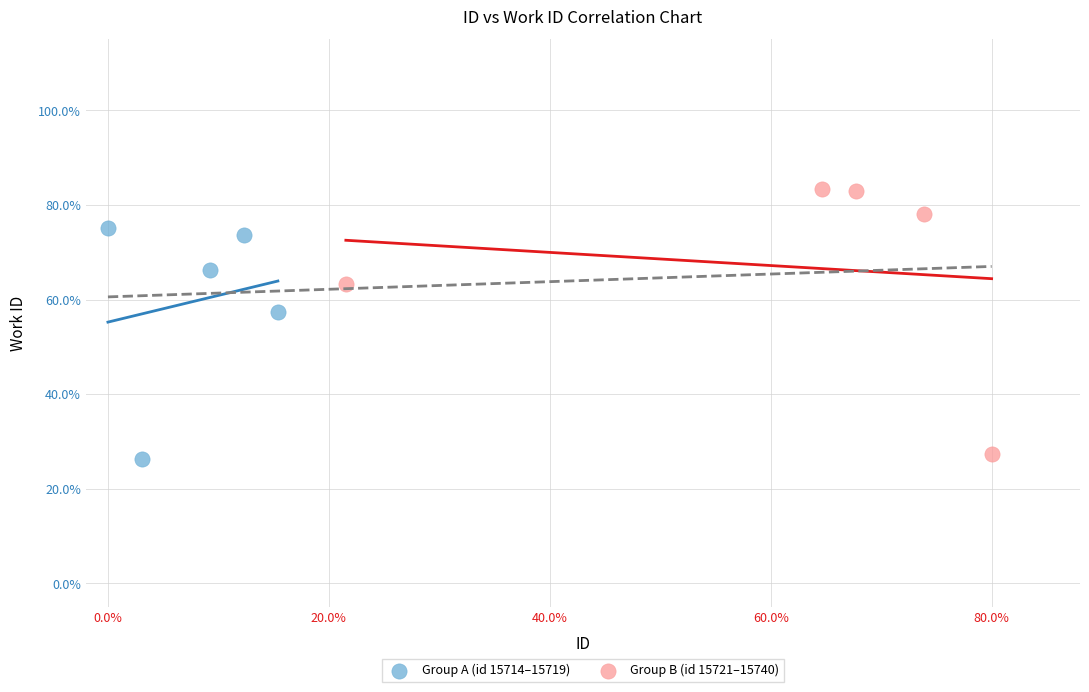

Which series has the largest Y range (max minus min)?

Group B (id 15721–15740)